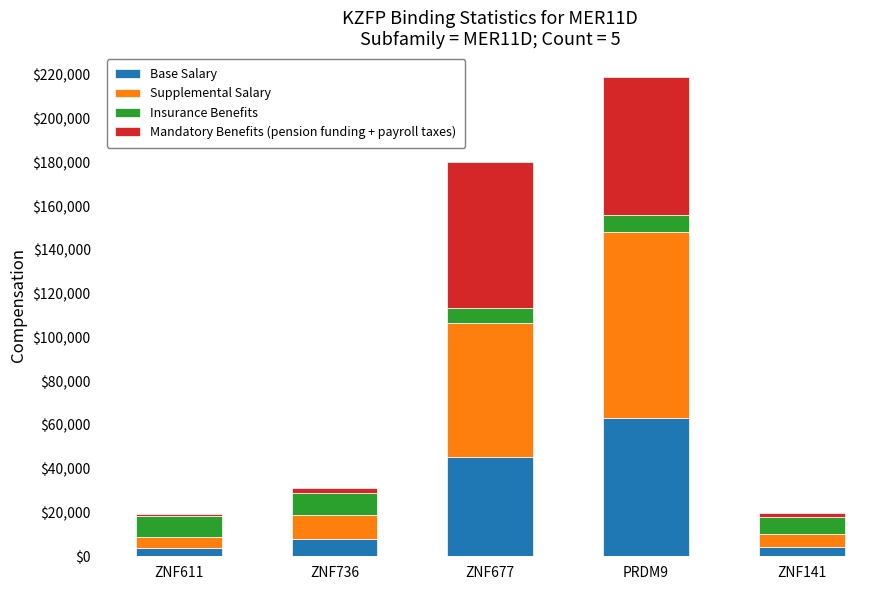

Does the chart contain any negative values?

No